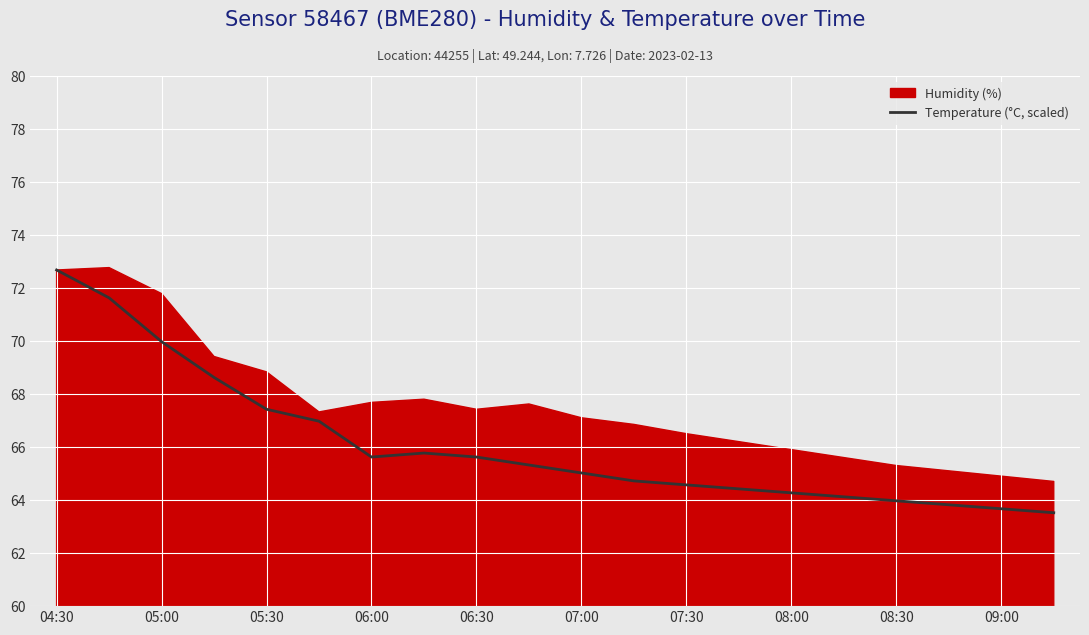

What is the maximum value for Temperature (°C, scaled)?

72.7